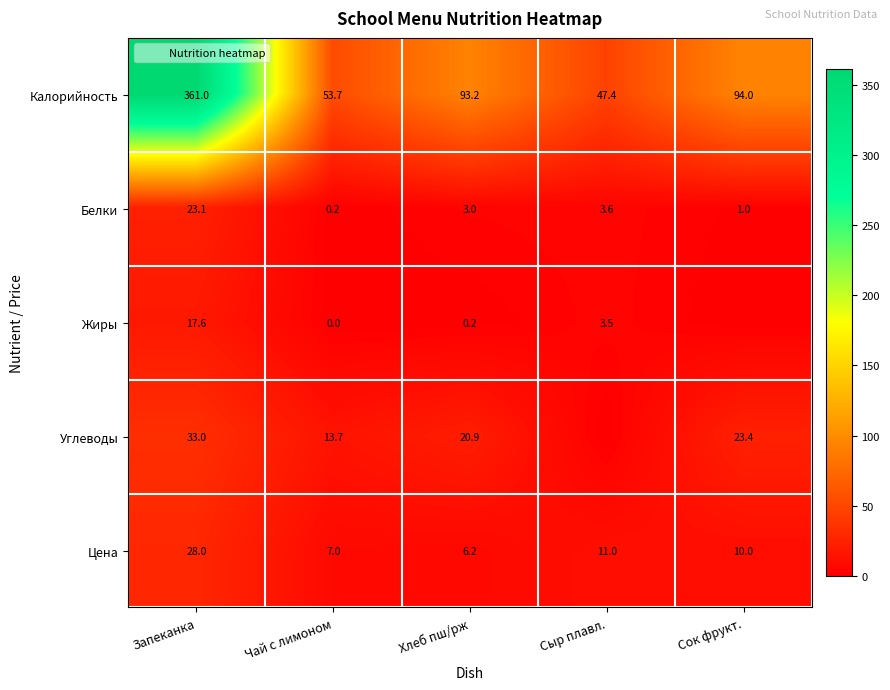

What is the sum of the Жиры values at Хлеб пш/рж and Запеканка?

17.9